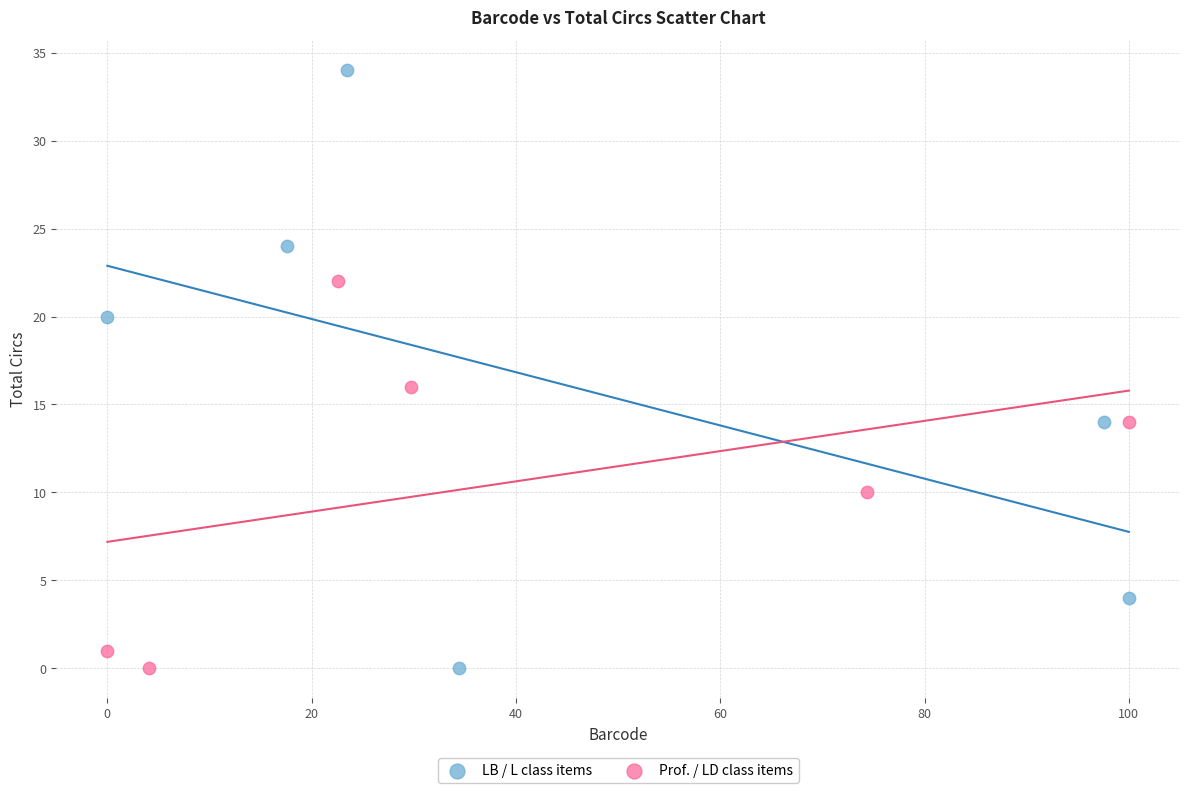

Which series has the largest Y range (max minus min)?

LB / L class items